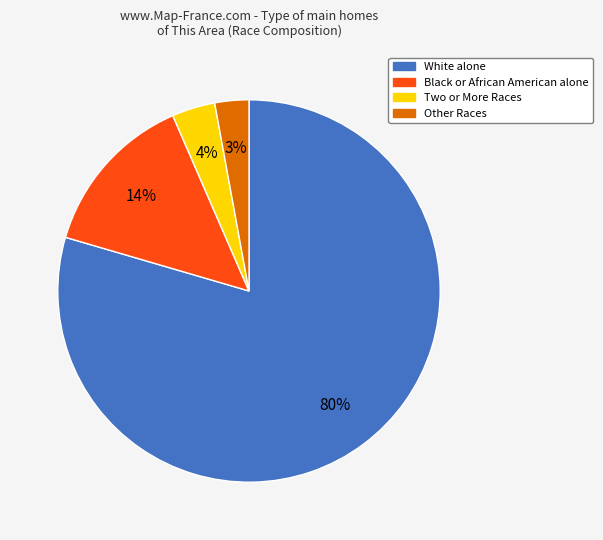

To the nearest percent, what percentage of the pie is Two or More Races?

4%